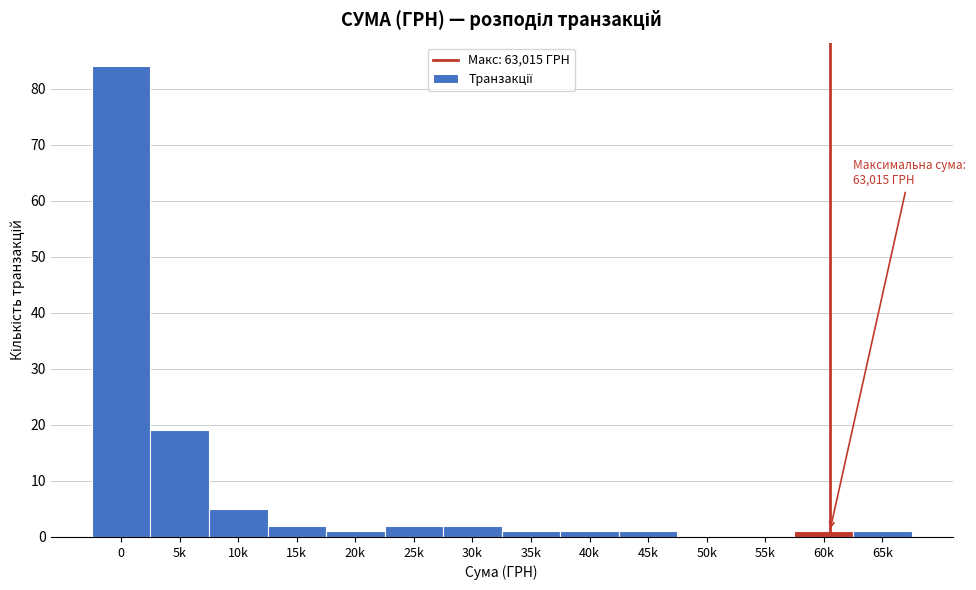

Reading left to right, what are all the values shown in this chart?

0=84	5k=19	10k=5	15k=2	20k=1	25k=2	30k=2	35k=1	40k=1	45k=1	50k=0	55k=0	60k=1	65k=1